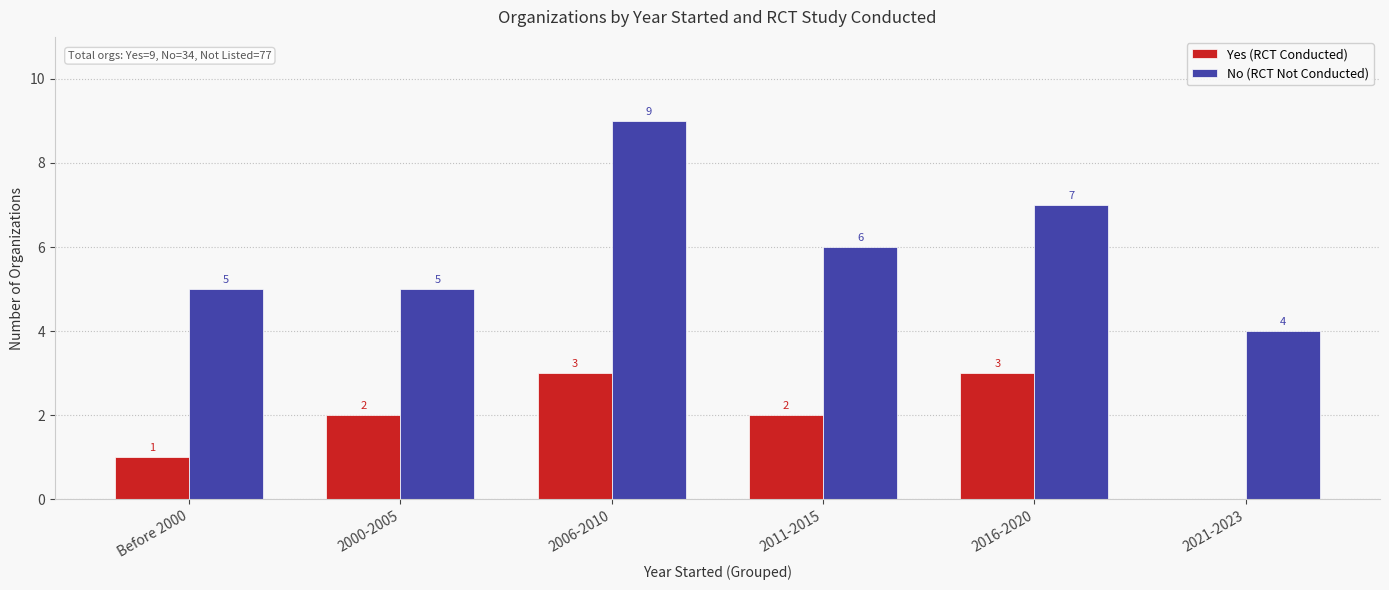

Where is No (RCT Not Conducted) nearest to the value 6?

2011-2015